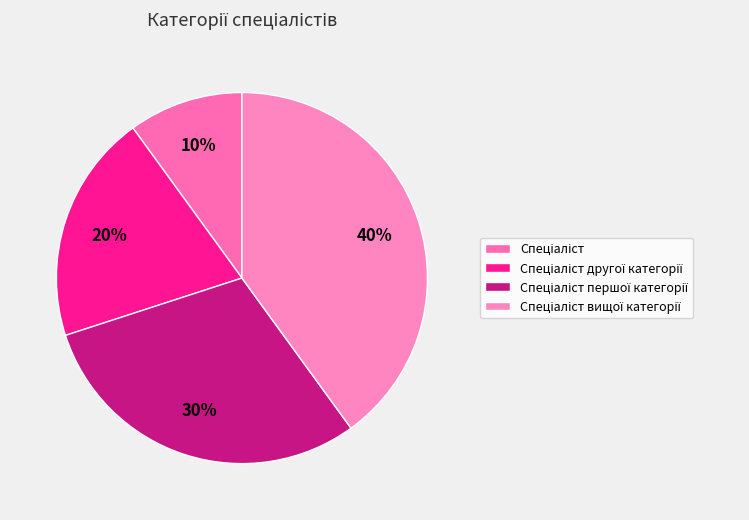

To the nearest percent, what is the difference between the largest and smallest slice percentages?

30%